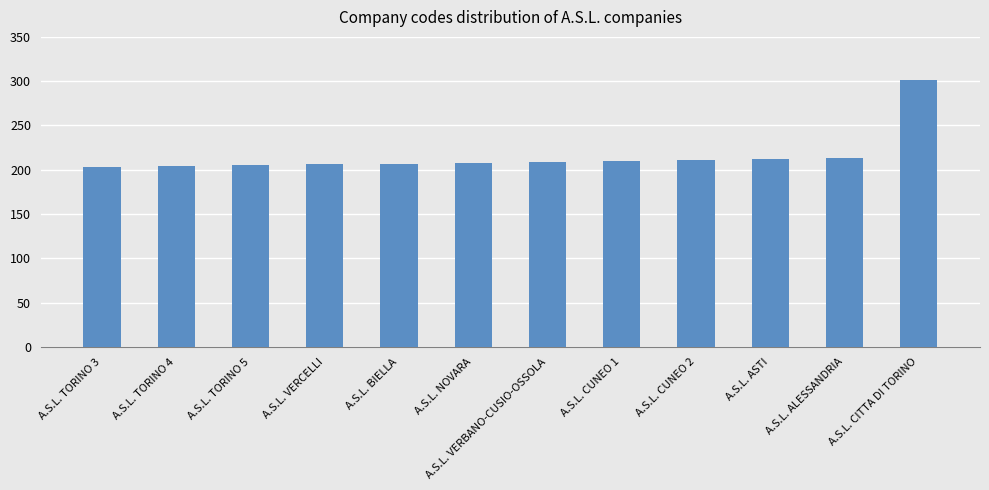

What is the difference between the values at A.S.L. CUNEO 2 and A.S.L. TORINO 4?

7